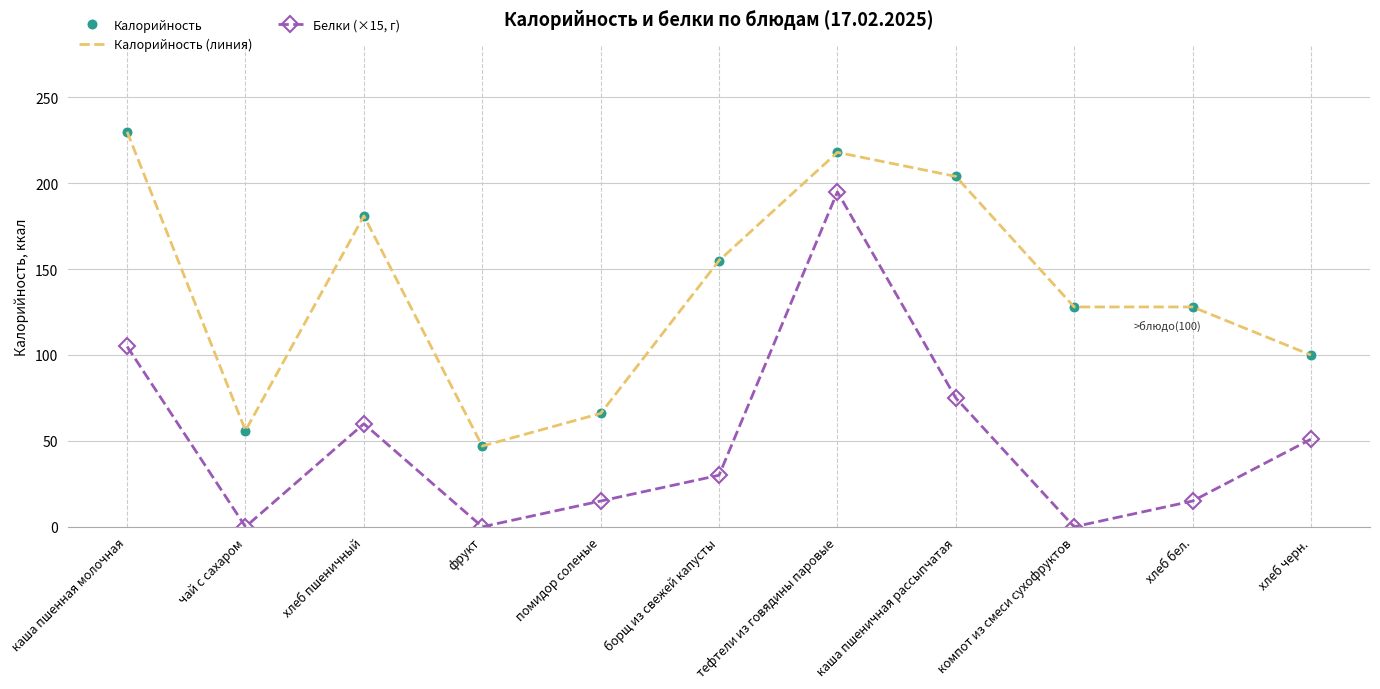

Is it true that Калорийность equals 319 at тефтели из говядины паровые?

False